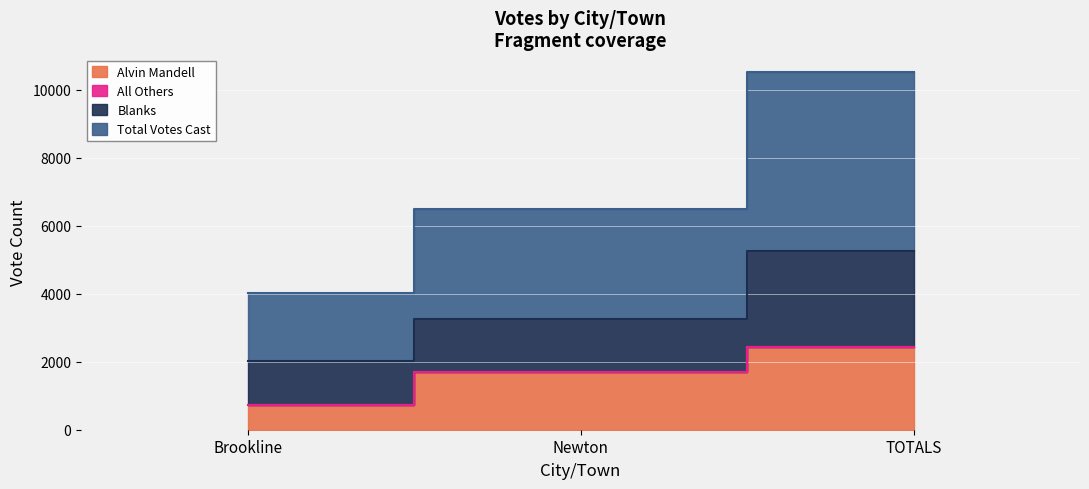

How many data points in Alvin Mandell are above 1710?

1